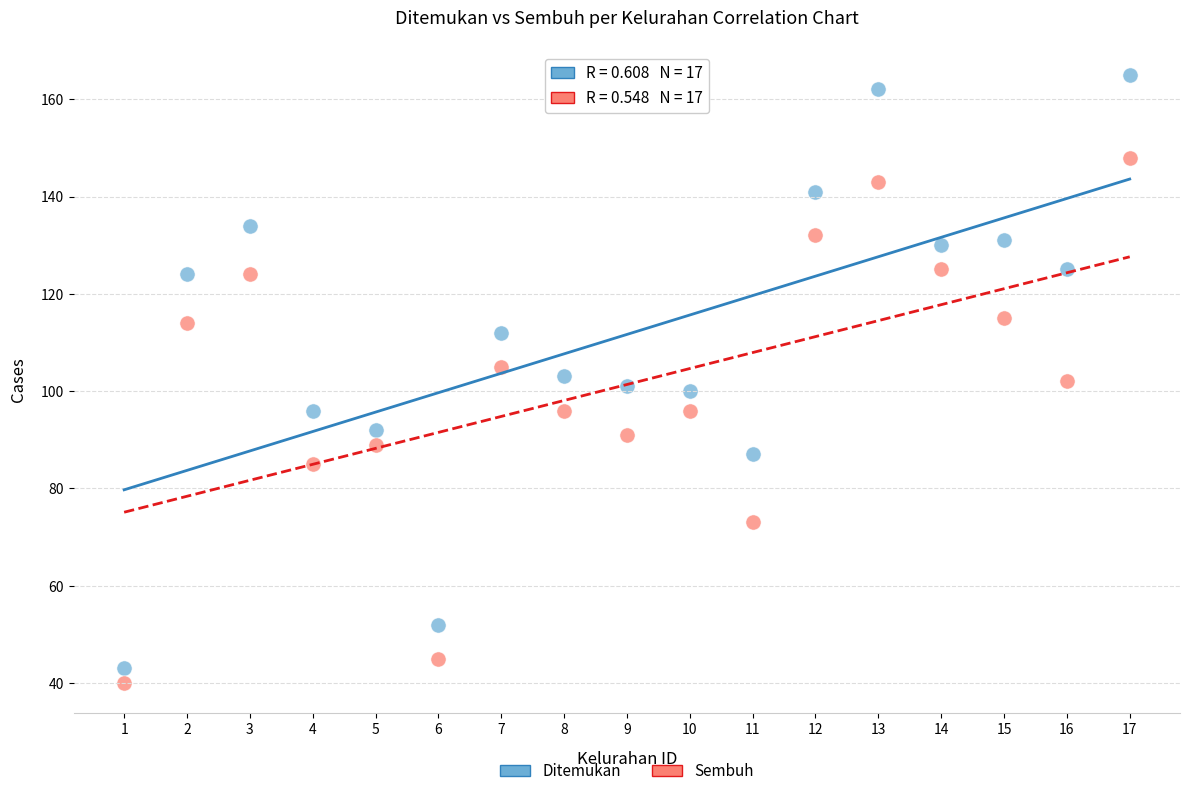

Across all data points, what is the range of X values (max minus min)?

16